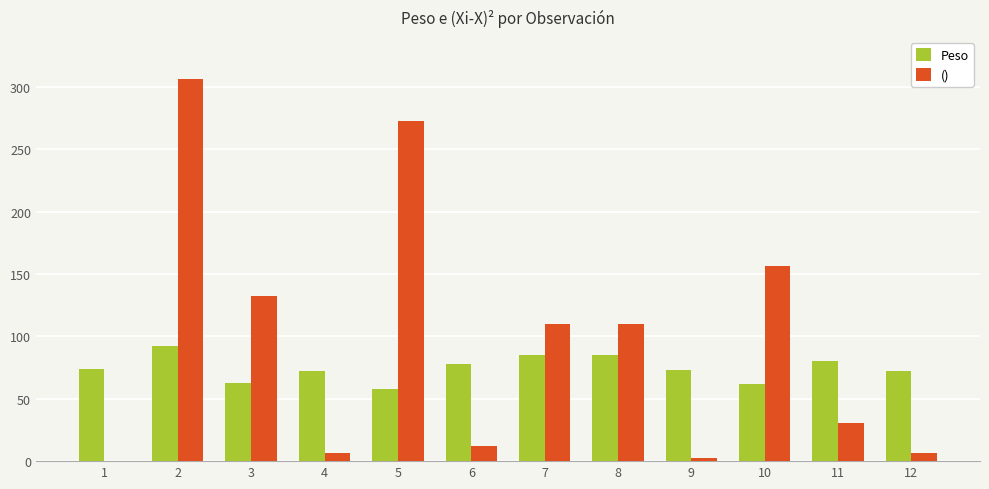

At which label does () reach its peak?

2